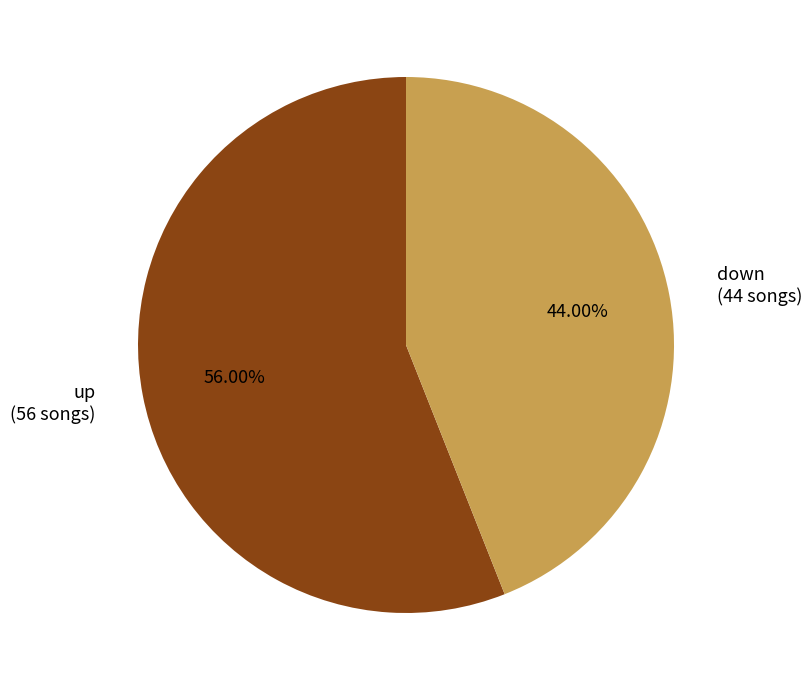

Is there any slice that represents more than half of the pie?

Yes